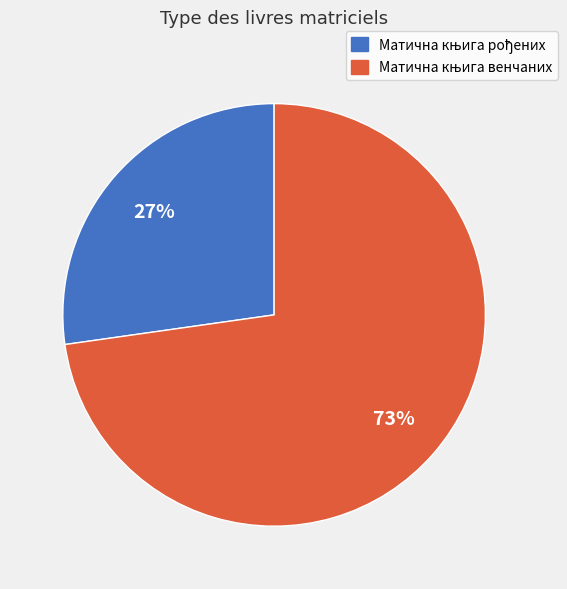

Does any single category account for the majority?

Yes